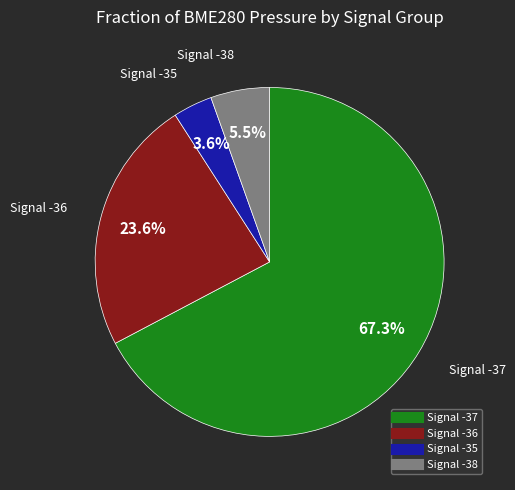

Does any single category account for the majority?

Yes